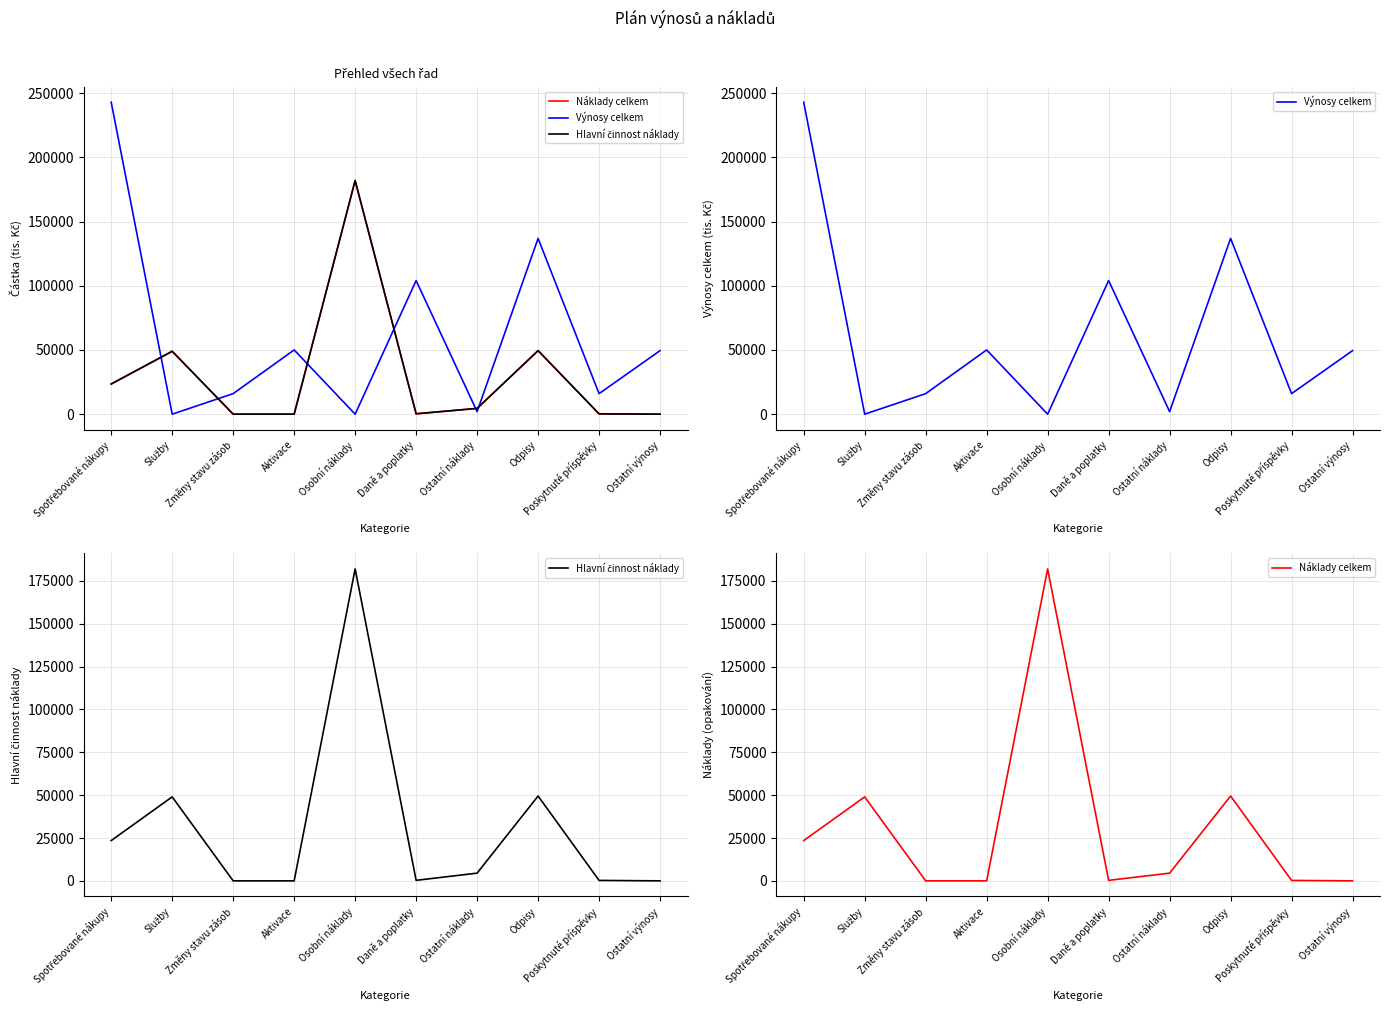

The Výnosy celkem series shows 16000 at Změny stavu zásob. True or false?

True